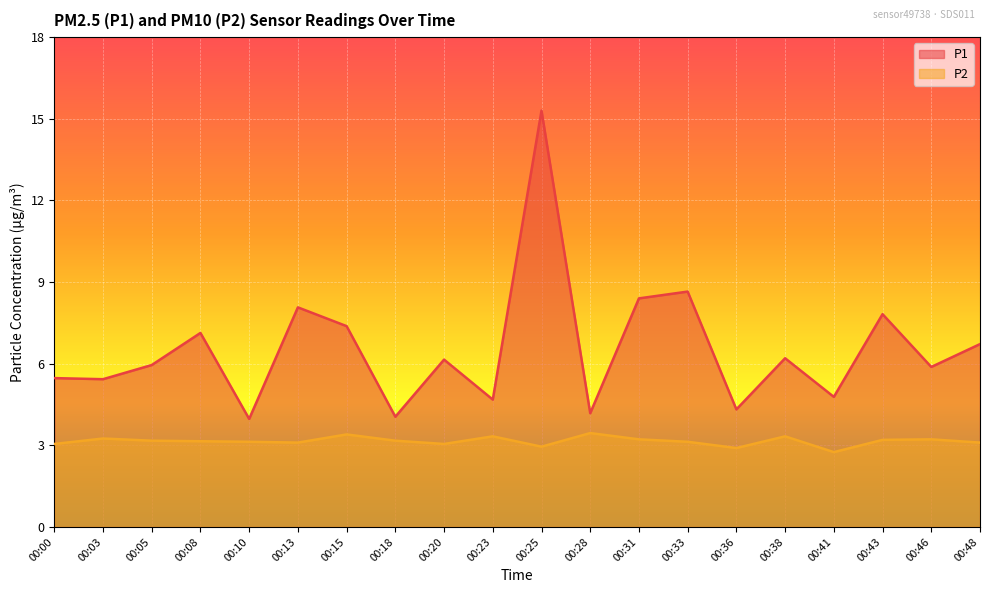

Does the chart display data point markers on the line(s)?

No